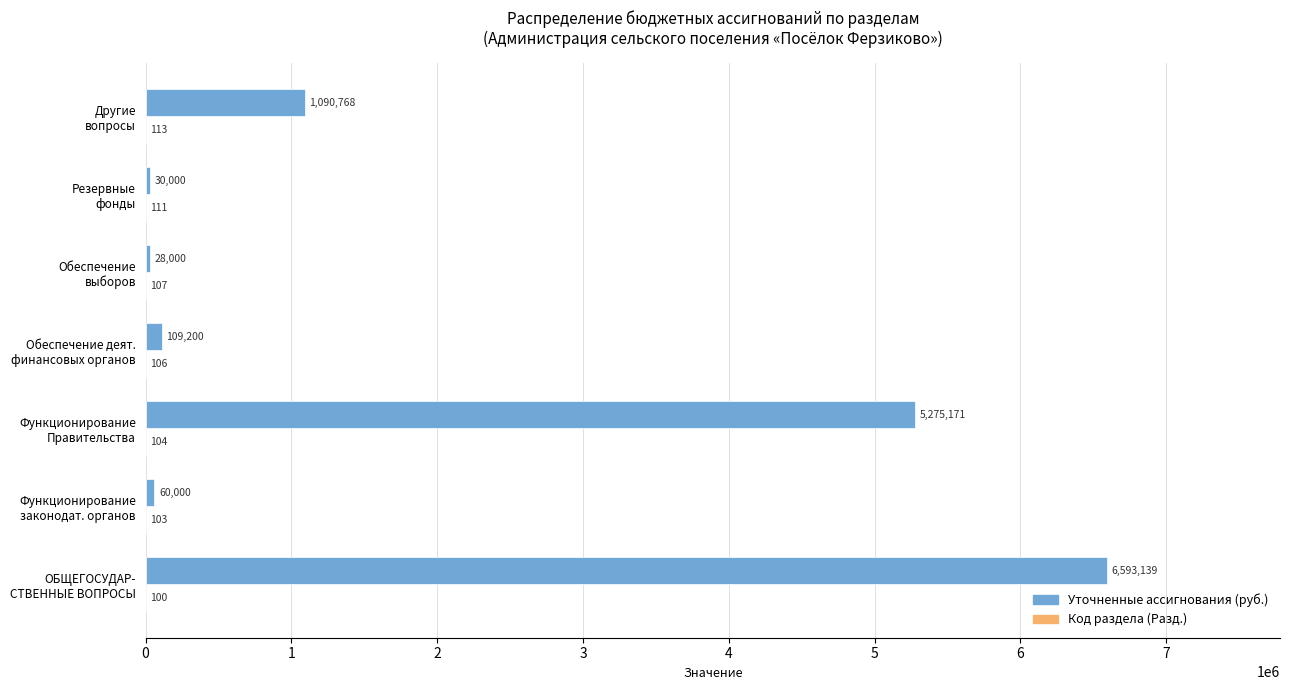

Which series has the largest total across all categories?

Уточненные ассигнования (руб.)